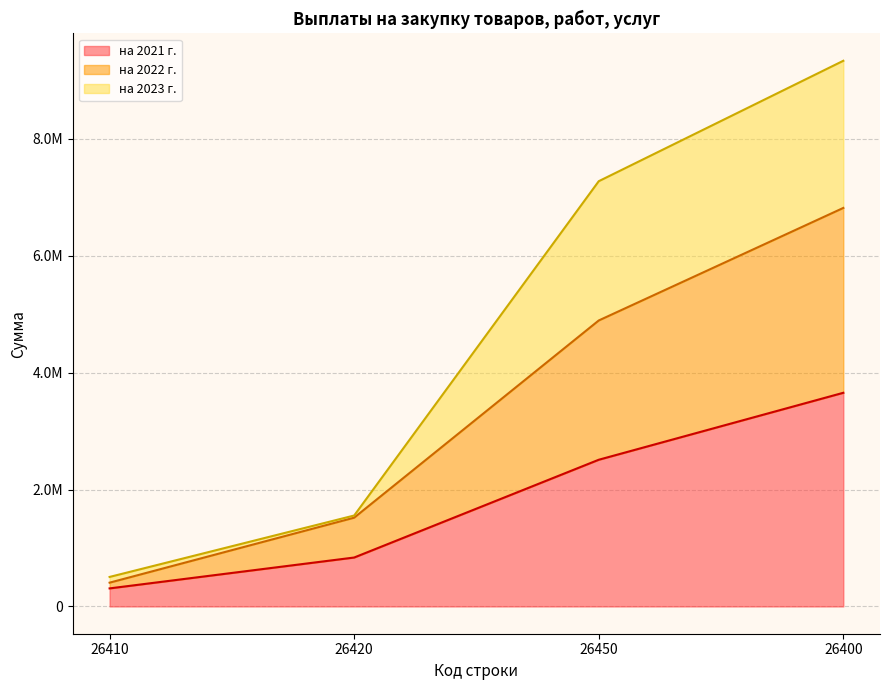

True or false: на 2022 г. and на 2023 г. cross at least once.

False